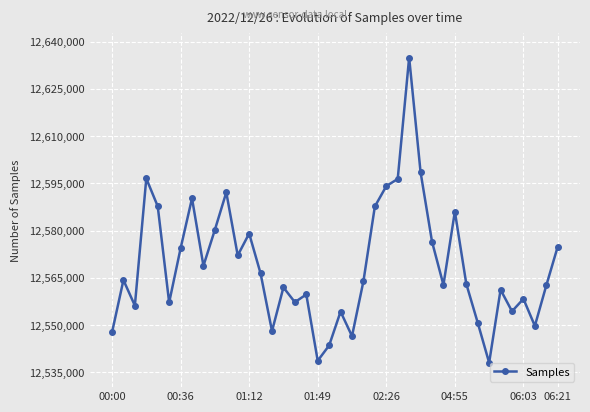

What is the smallest value displayed?

12538057